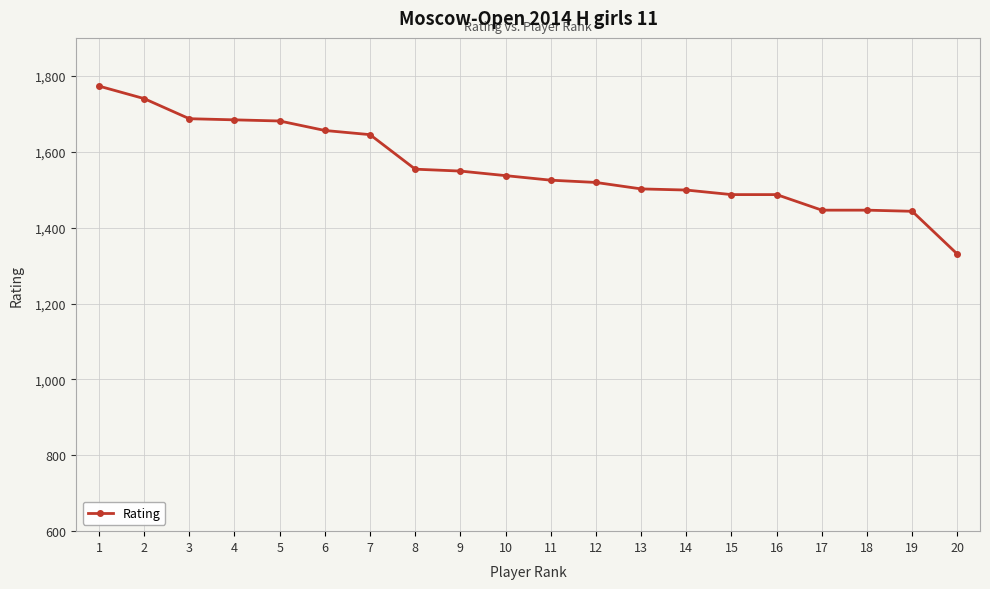

What is the difference between the maximum and second lowest values?

330